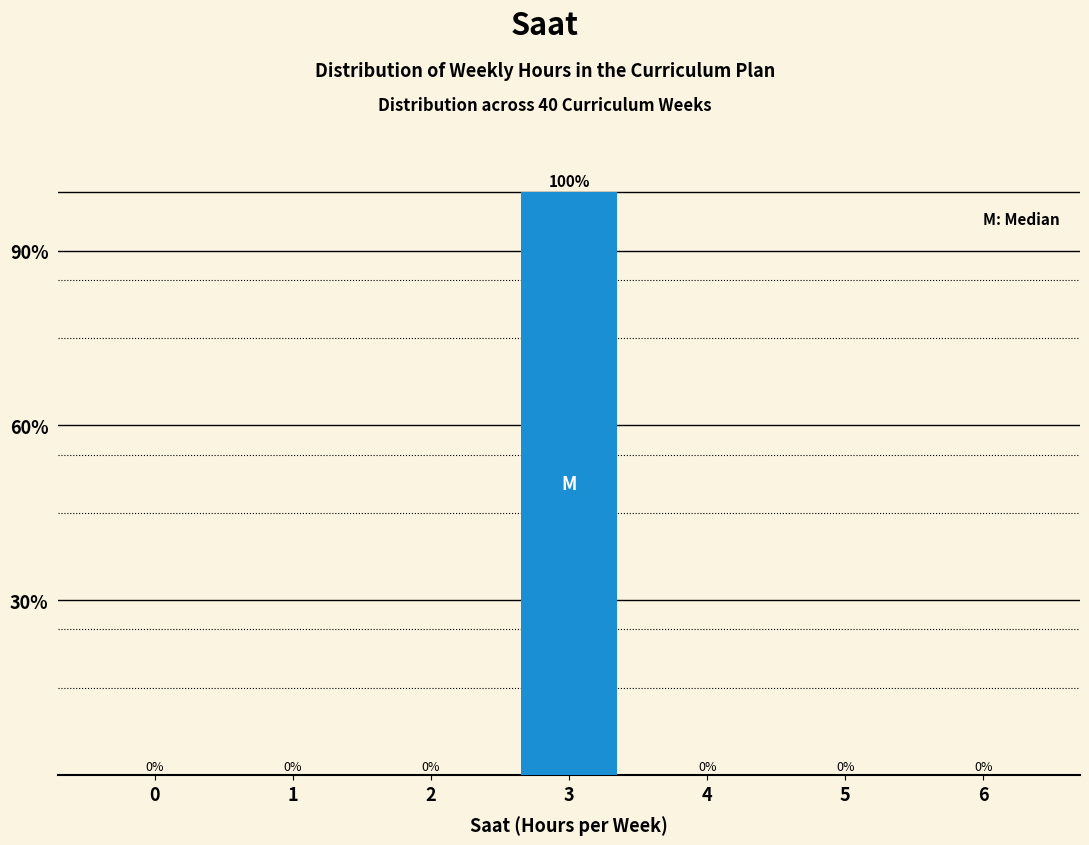

Reading right to left, extract all data points from this chart.

6=0	5=0	4=0	3=100	2=0	1=0	0=0